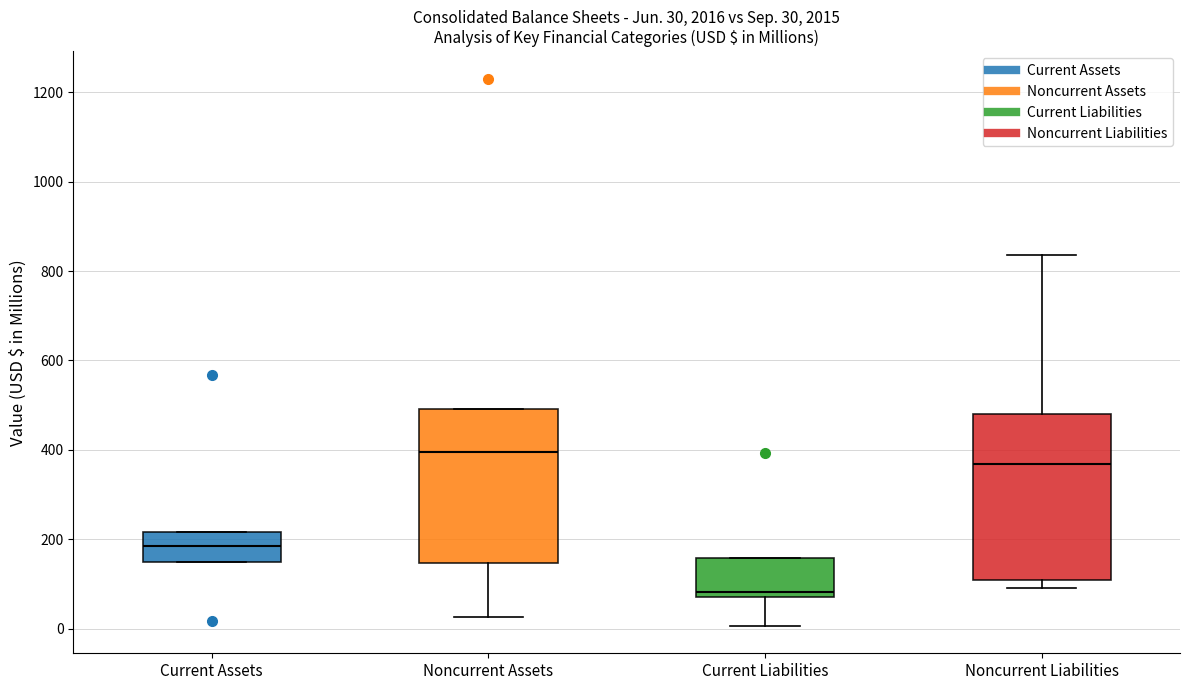

Which box has the lowest median line?

Current Liabilities